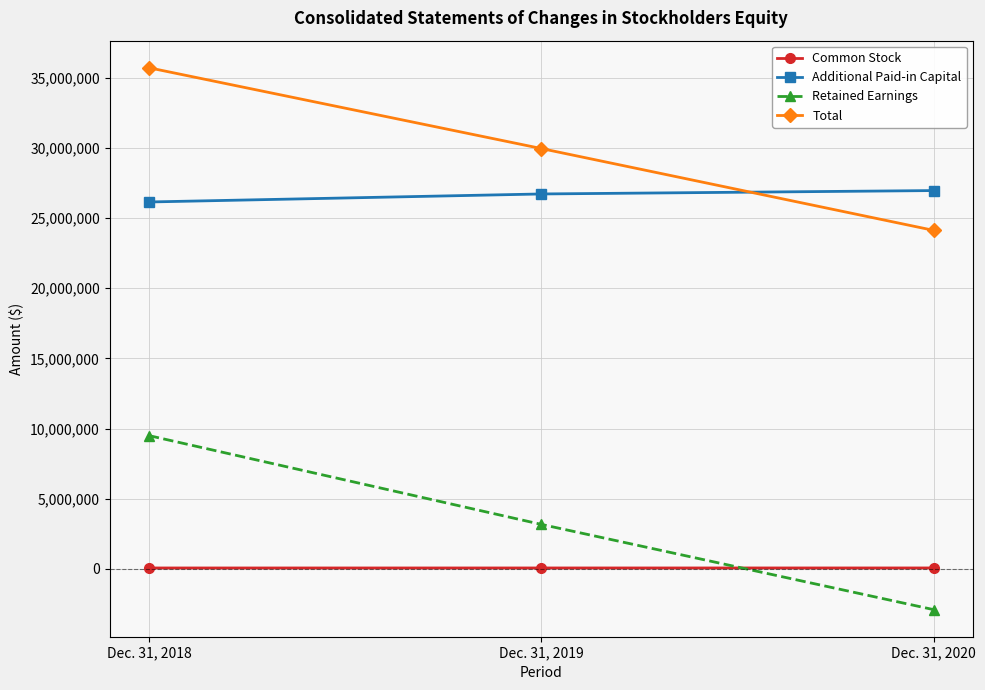

Which series changed the most between Dec. 31, 2018 and Dec. 31, 2020?

Retained Earnings